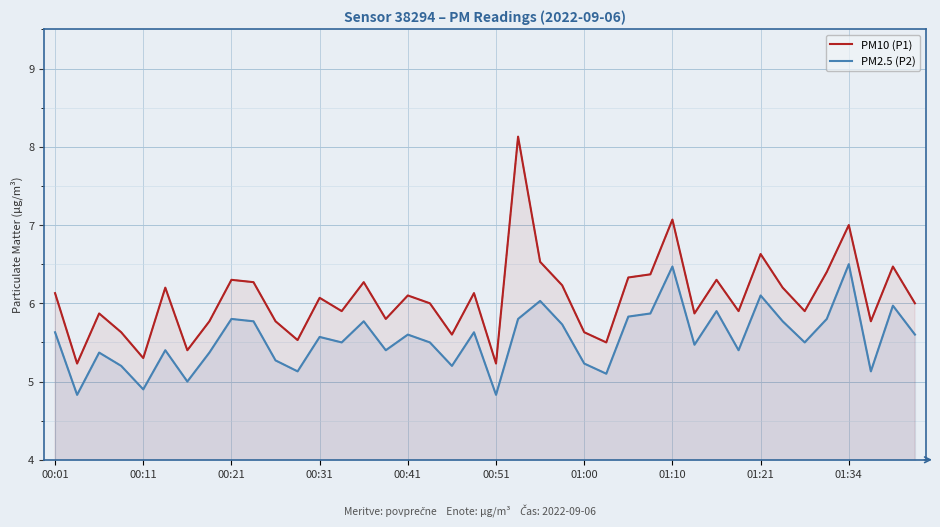

True or false: PM2.5 (P2) and PM10 (P1) intersect in this chart.

False